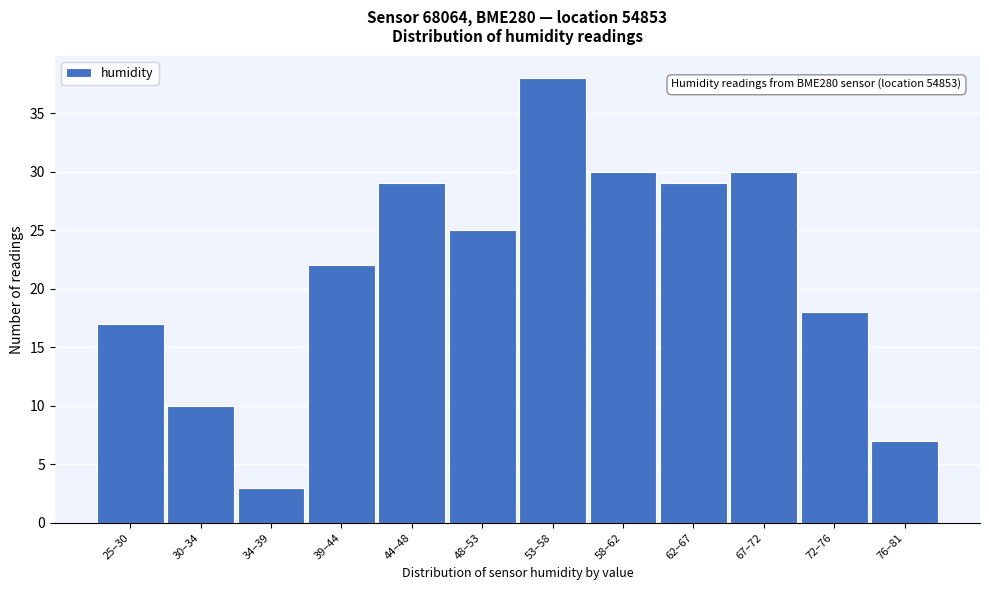

Reading left to right, list all the values displayed in this chart.

25–30=17	30–34=10	34–39=3	39–44=22	44–48=29	48–53=25	53–58=38	58–62=30	62–67=29	67–72=30	72–76=18	76–81=7